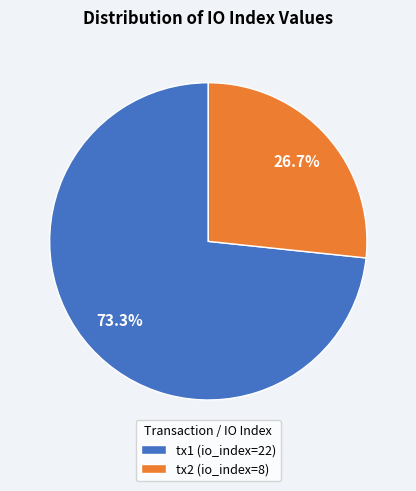

Is the sum of tx2 (io_index=8) and tx1 (io_index=22) greater than half?

Yes